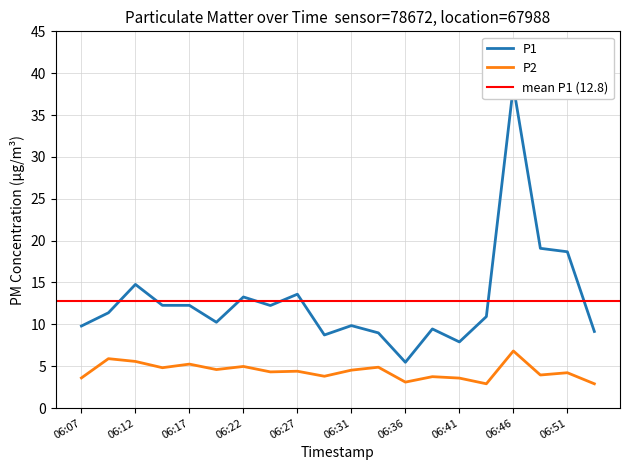

How many lines are shown in the chart?

2